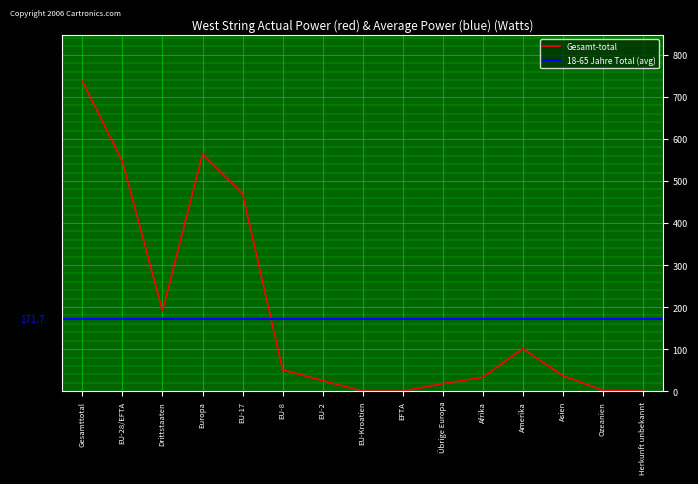

Which label corresponds to the largest value in the chart?

Gesamttotal